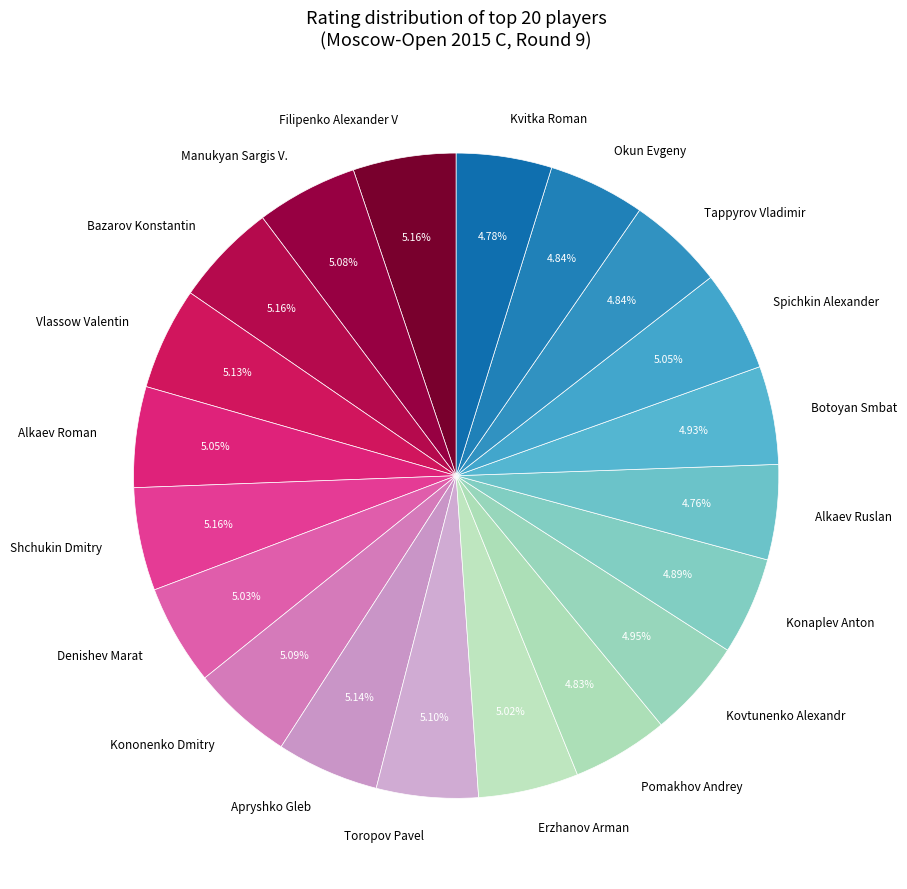

Does Shchukin Dmitry account for over 50% of the chart?

No